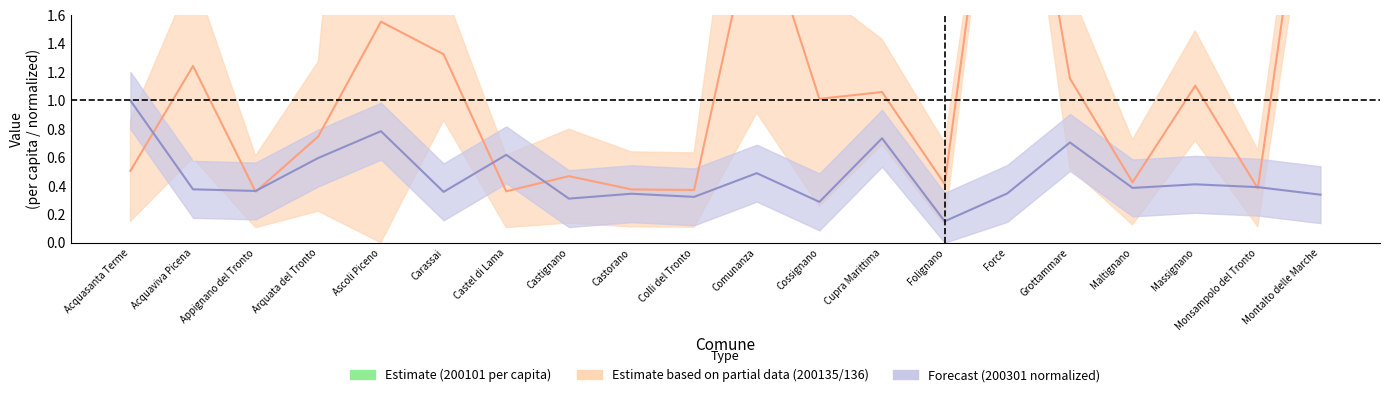

In 200301 normalized, how many points are higher than both neighbors (excluding endpoints)?

7